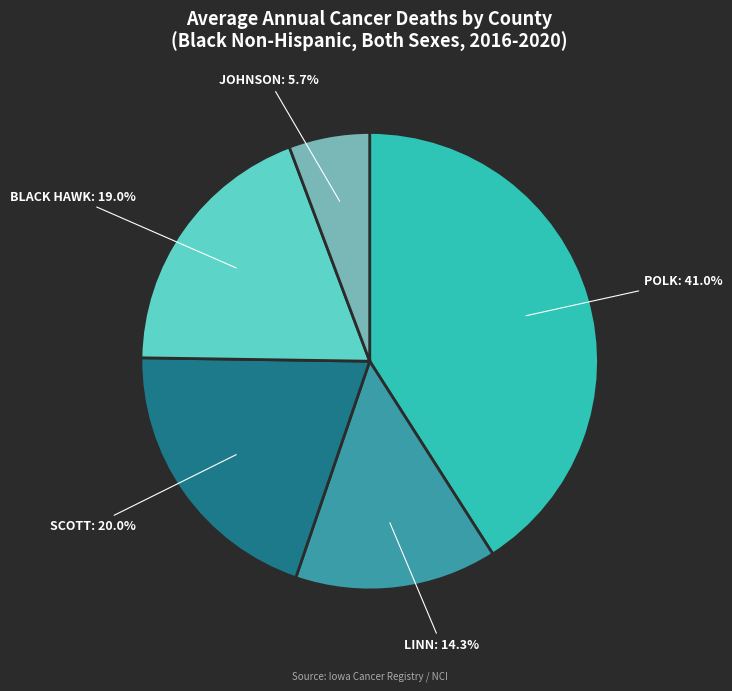

Is there any slice that represents more than half of the pie?

No